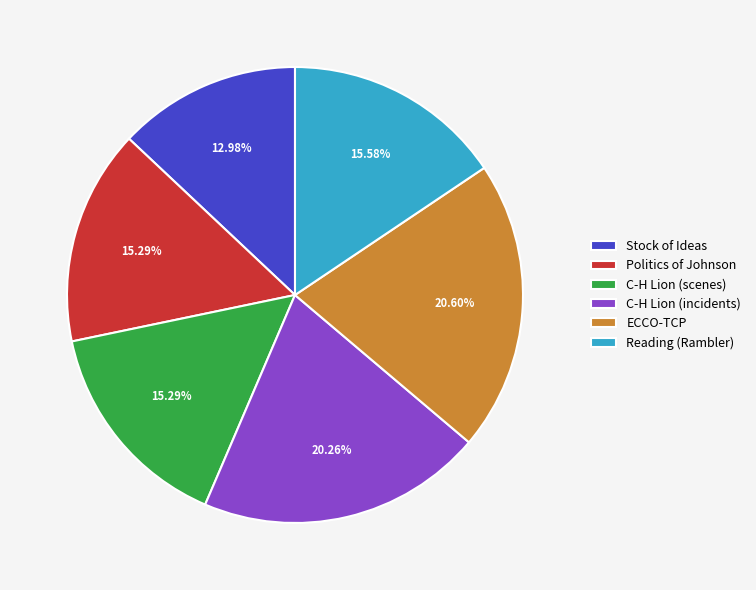

What is the smallest slice in the pie chart?

Stock of Ideas